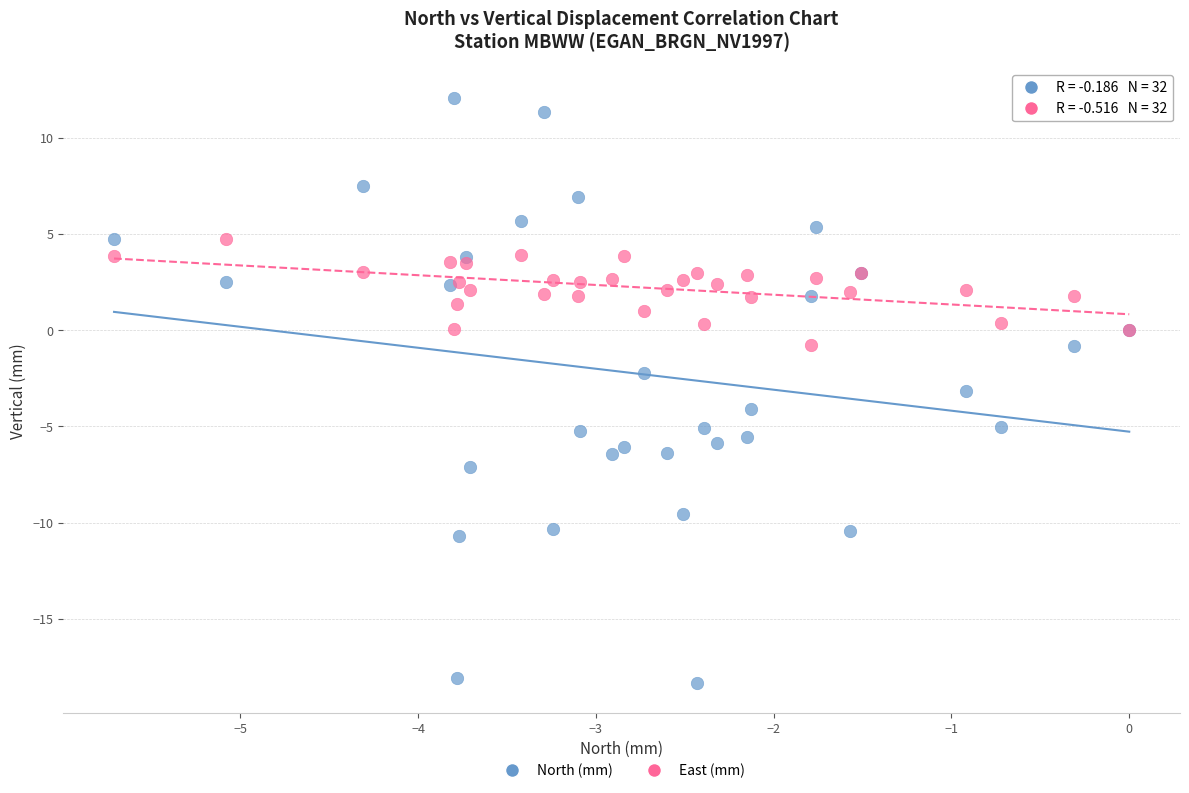

Which series has the widest spread of Y values?

North (mm)